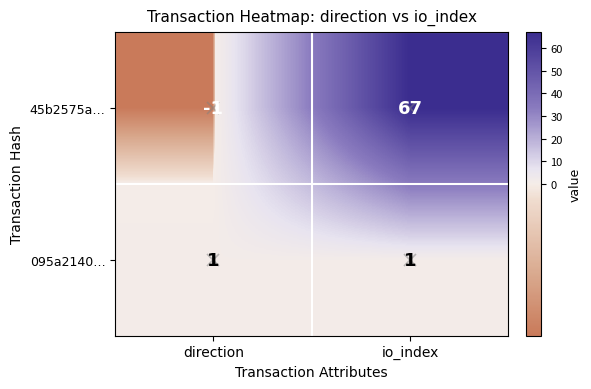

At how many categories does at least one series exceed 62?

1